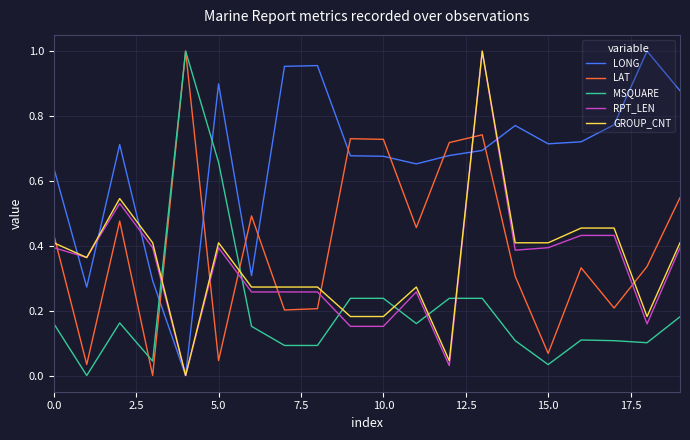

Which series has the largest total across all categories?

LONG